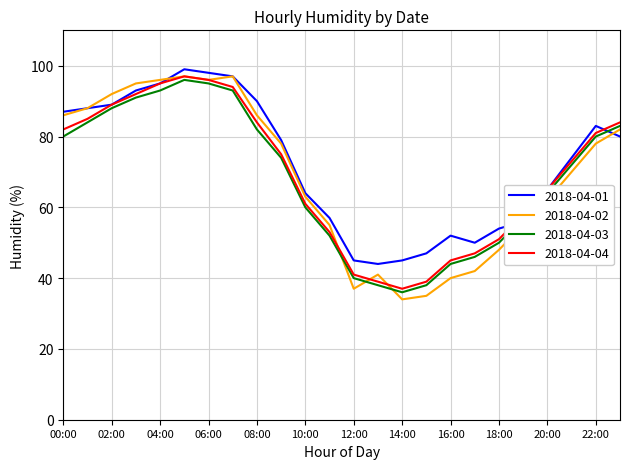

Which series has the largest range (max minus min)?

2018-04-02